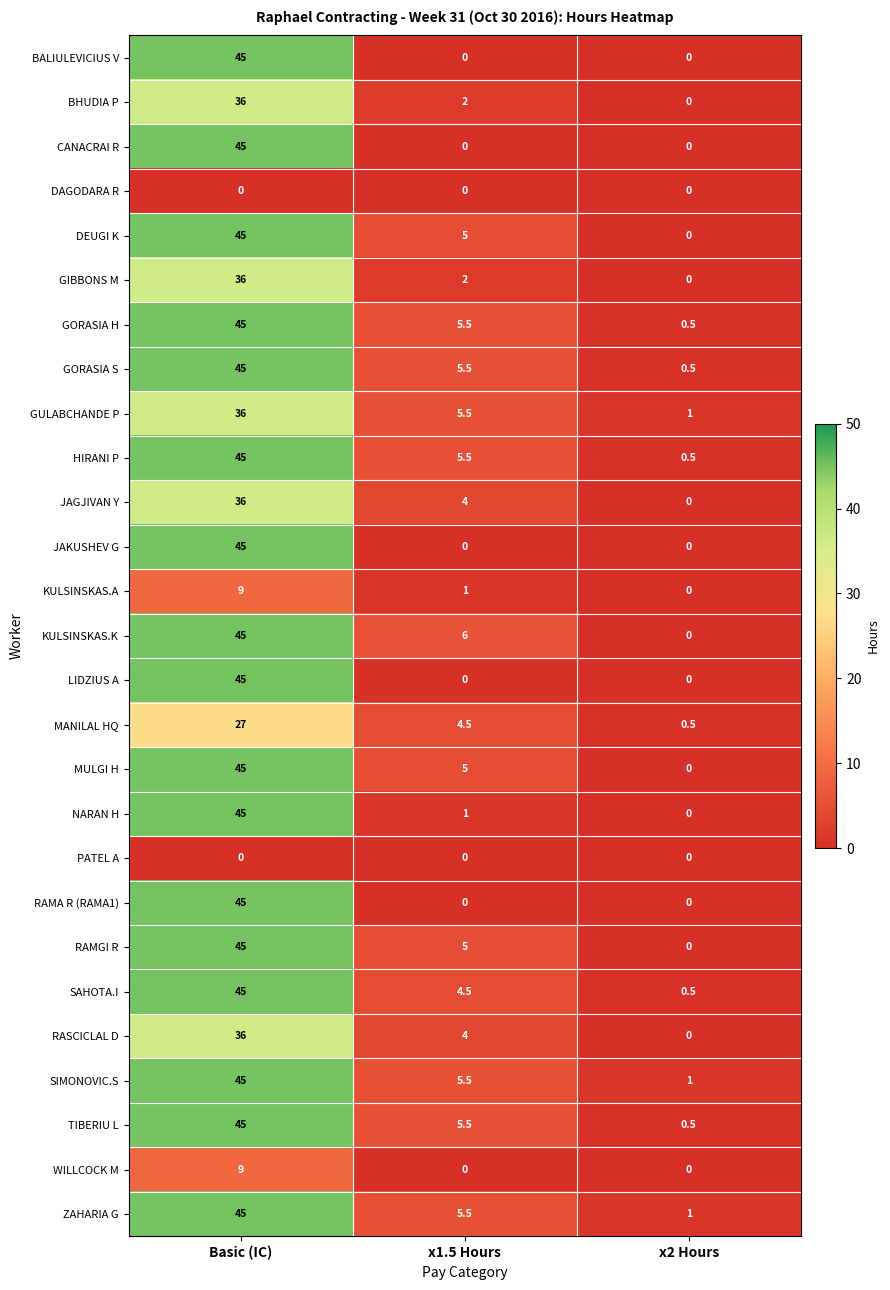

List the labels in order of DEUGI K value, smallest first.

x2 Hours, x1.5 Hours, Basic (IC)